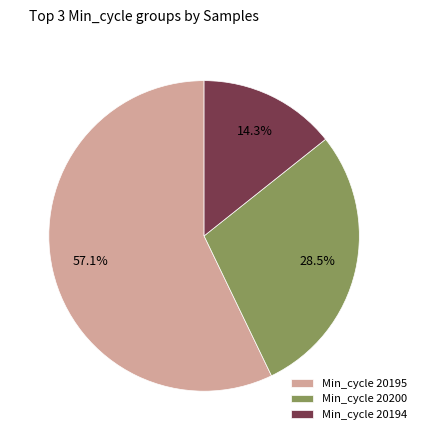

How many slices are in this pie chart?

3